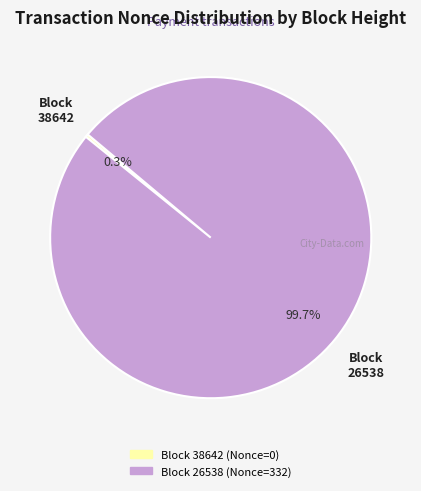

Is there any slice that represents more than half of the pie?

Yes